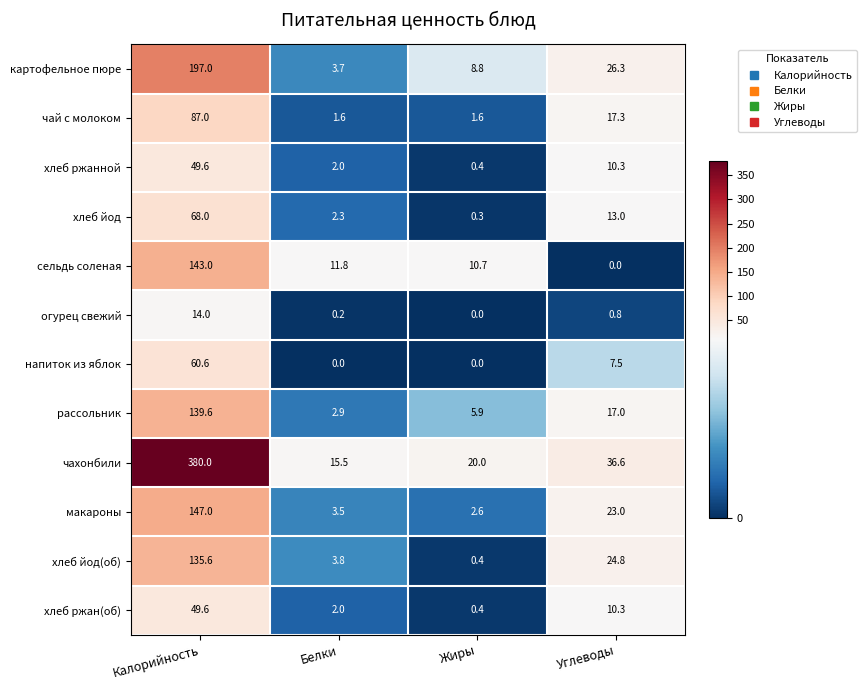

What is the greatest value displayed?

380.0